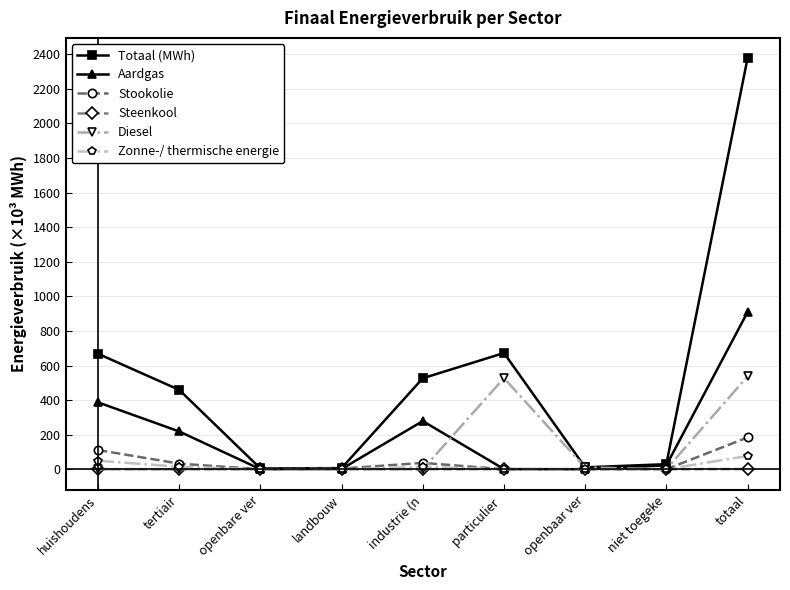

What is the difference between the highest and lowest values at huishoudens?

667.9